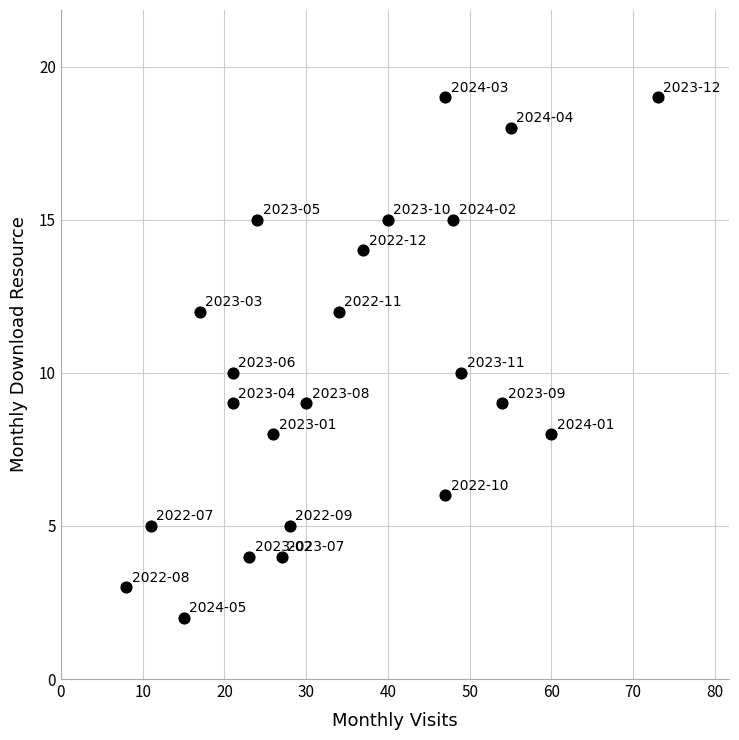

What is the range of Y values (max minus min)?

17